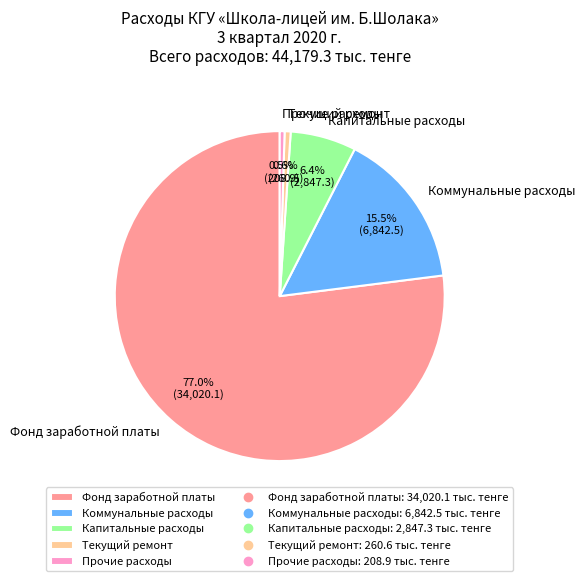

Is it true that Коммунальные расходы is 23% of the pie?

False